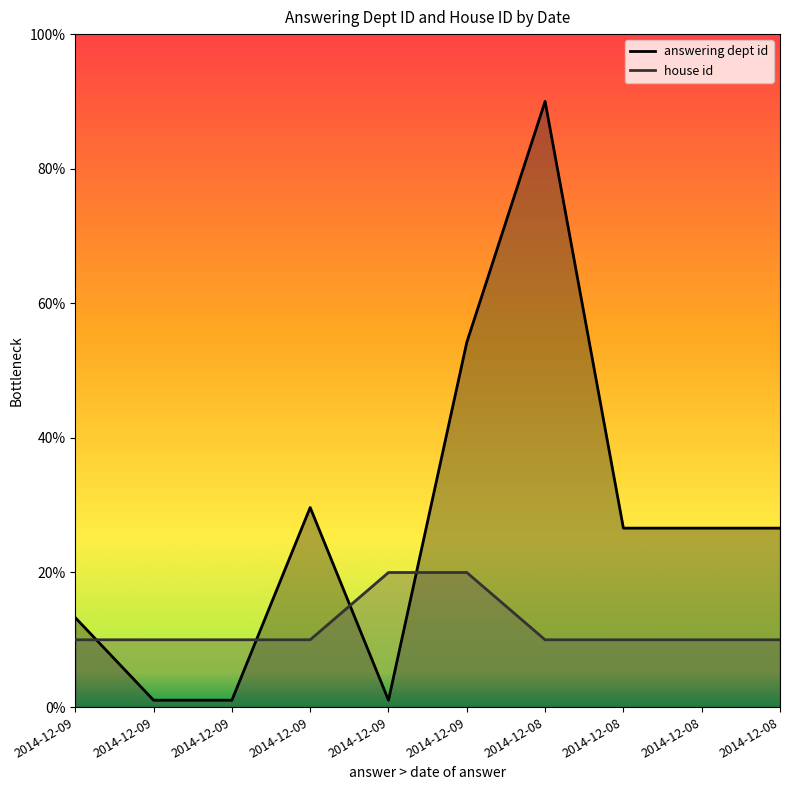

Which series changed the most between 2014-12-09 and 2014-12-08?

answering dept id